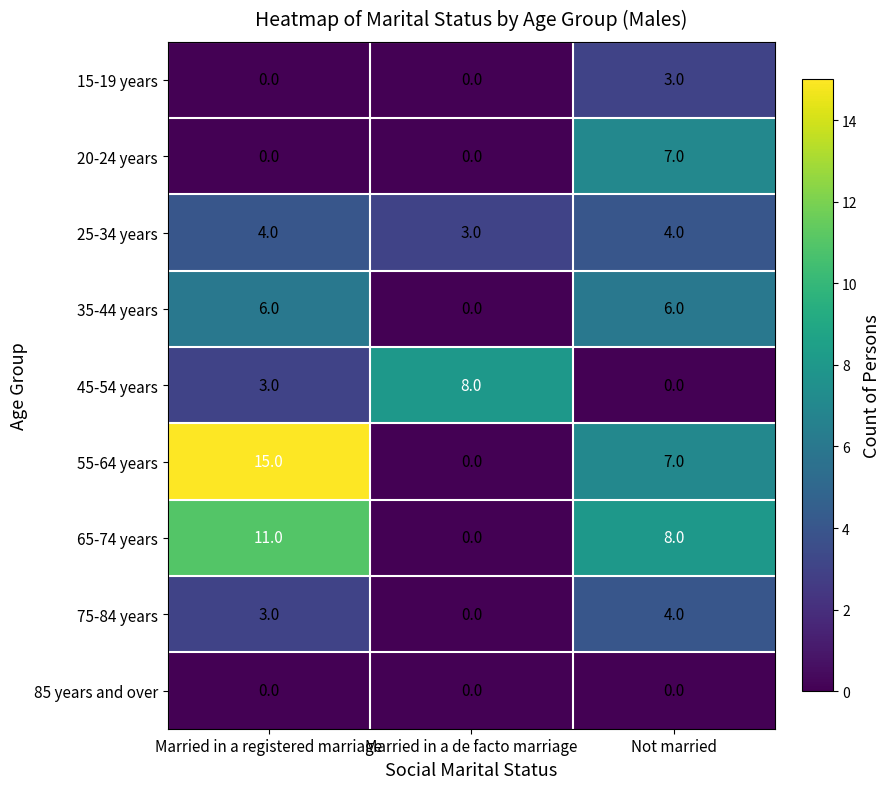

Rank the categories by 65-74 years value from lowest to highest.

Married in a de facto marriage, Not married, Married in a registered marriage